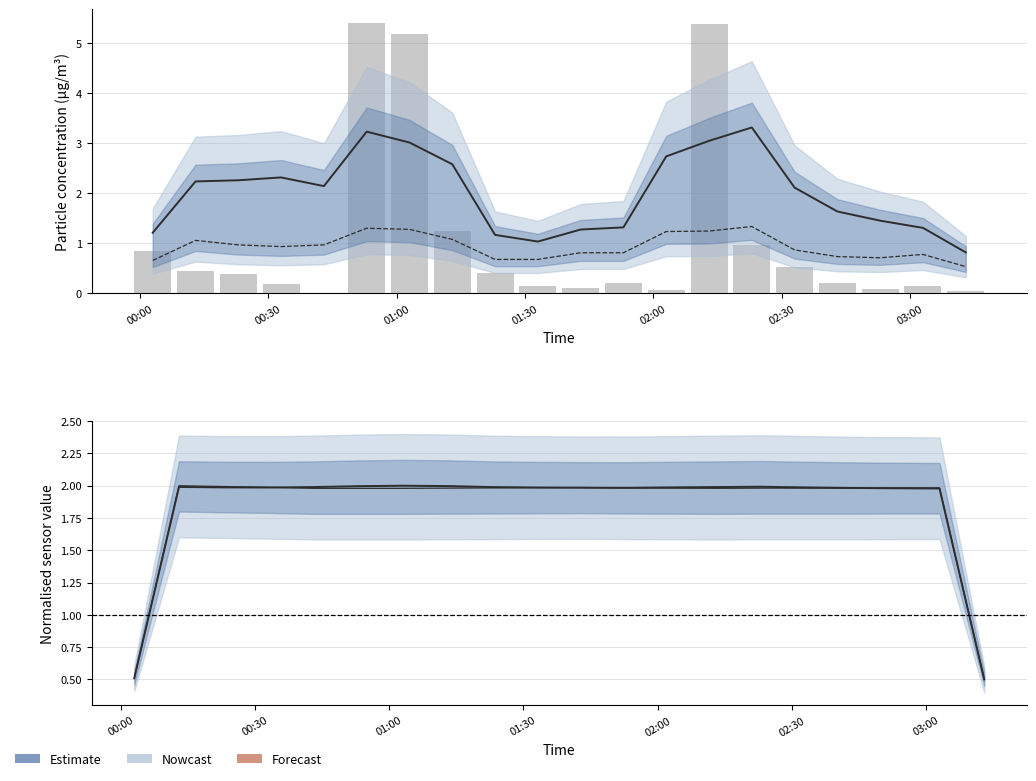

The value of SDS_P2 at 02:00 is 1.5. True or false?

False